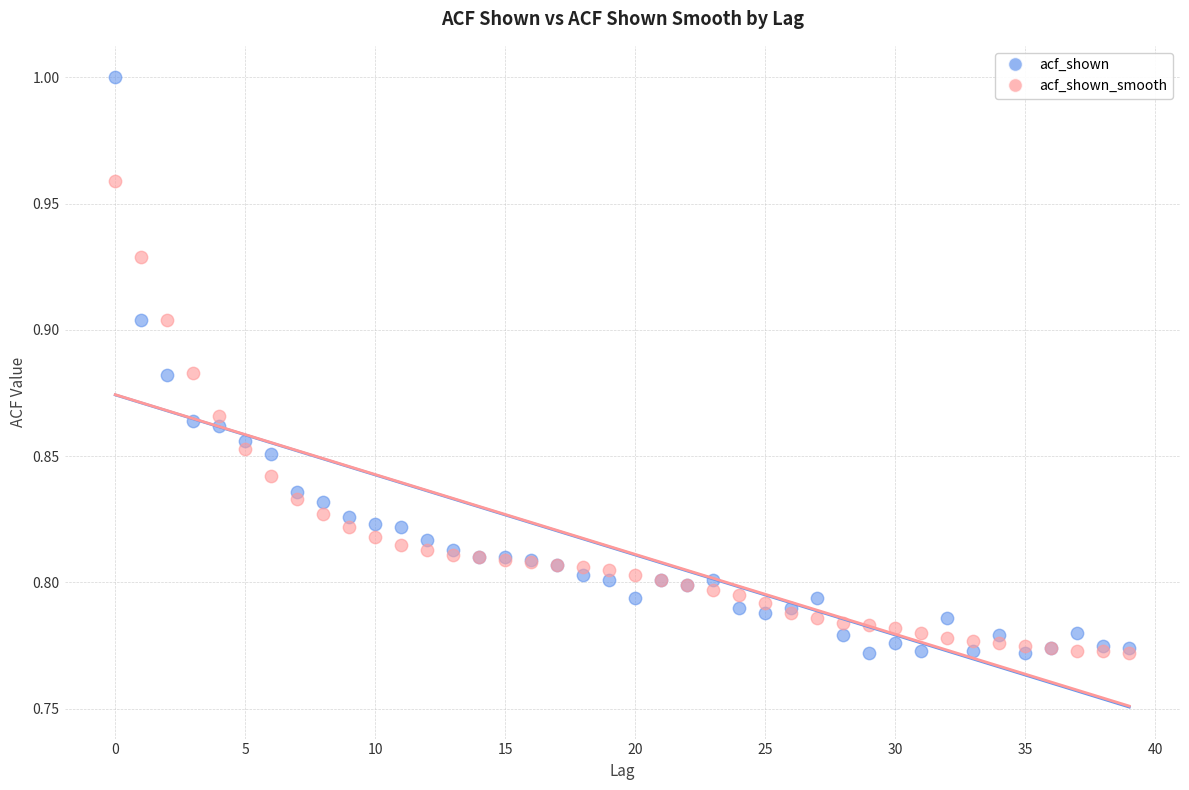

What are all the series names shown in the legend?

acf_shown, acf_shown_smooth